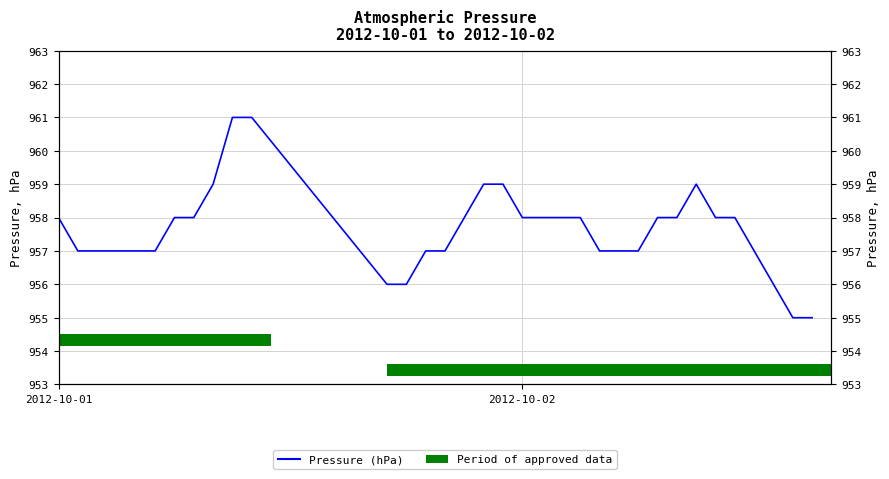

Reading left to right, what are all the values shown in this chart?

958	957	957	957	957	957	958	958	959	961	961	956	956	957	957	958	959	959	958	958	958	958	957	957	957	958	958	959	958	958	957	956	955	955